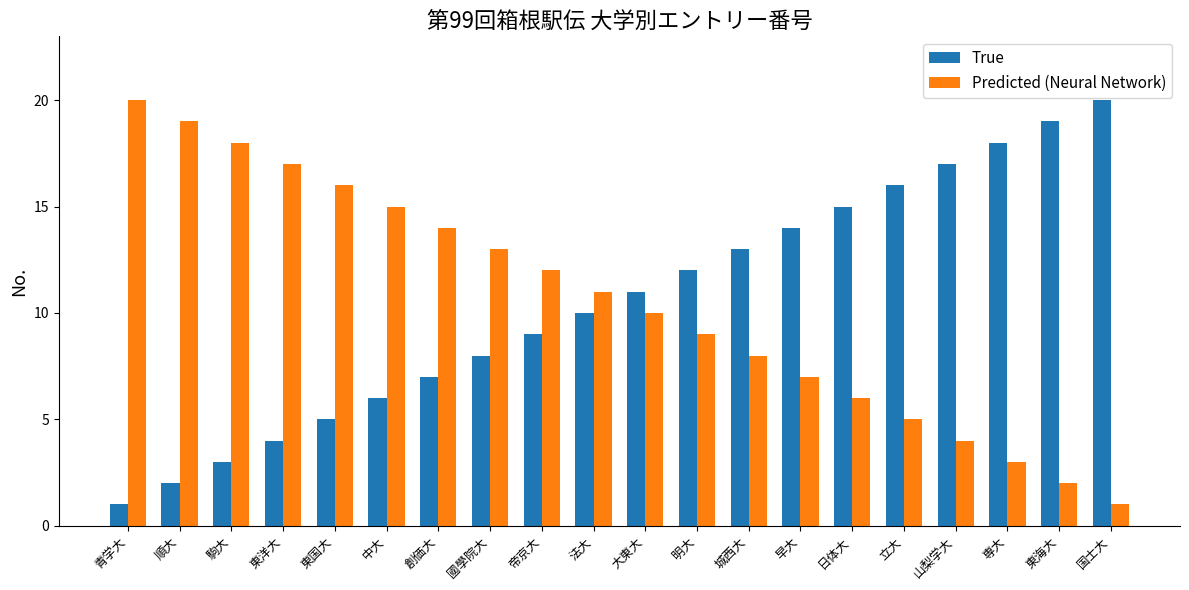

What is the spread (max minus min) of values at 早大?

7